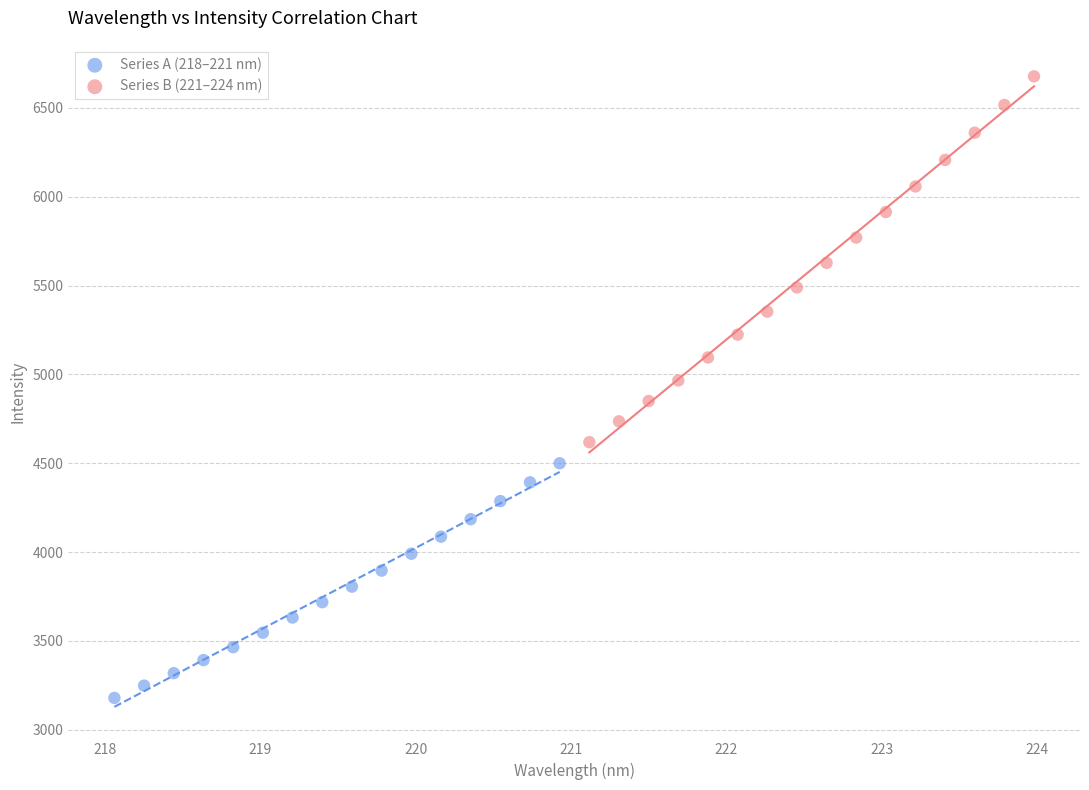

Which series reaches the minimum Y coordinate?

Series A (218–221 nm)